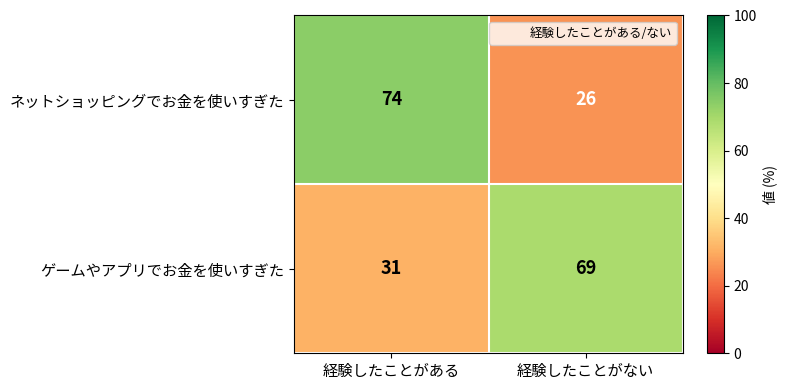

Which series has the largest range (max minus min)?

ネットショッピングでお金を使いすぎた